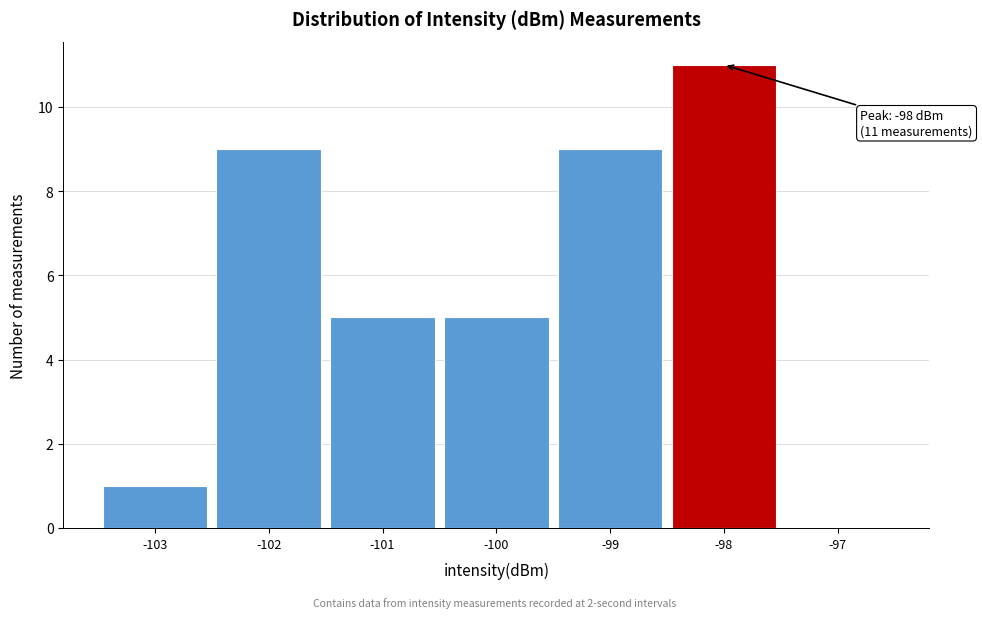

Over which range of the x-axis is the bar tallest?

-98.5 to -97.5